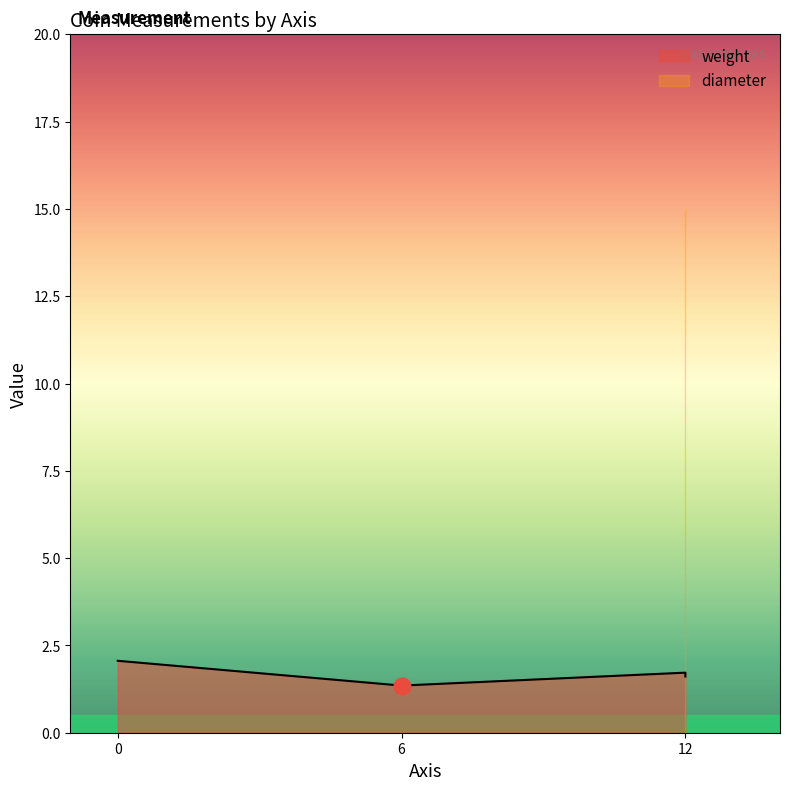

How many values are between 6 and 12?

3